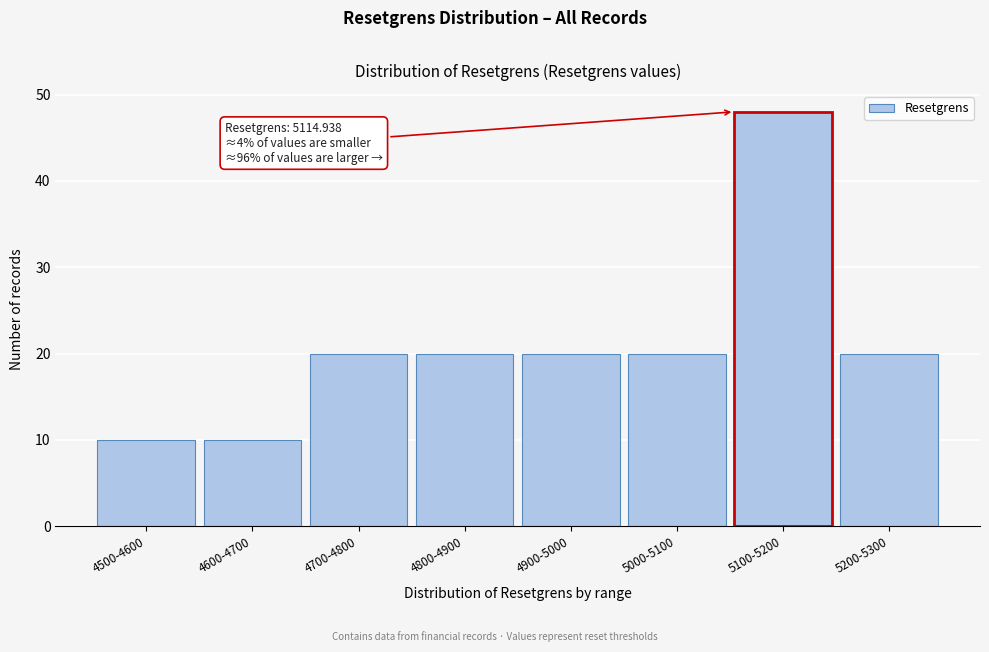

Reading right to left, transcribe all the data shown in this chart.

5200-5300=20	5100-5200=48	5000-5100=20	4900-5000=20	4800-4900=20	4700-4800=20	4600-4700=10	4500-4600=10